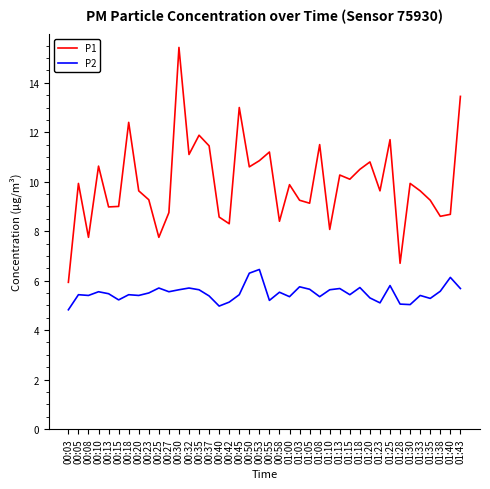

True or false: P2 and P1 cross at least once.

False